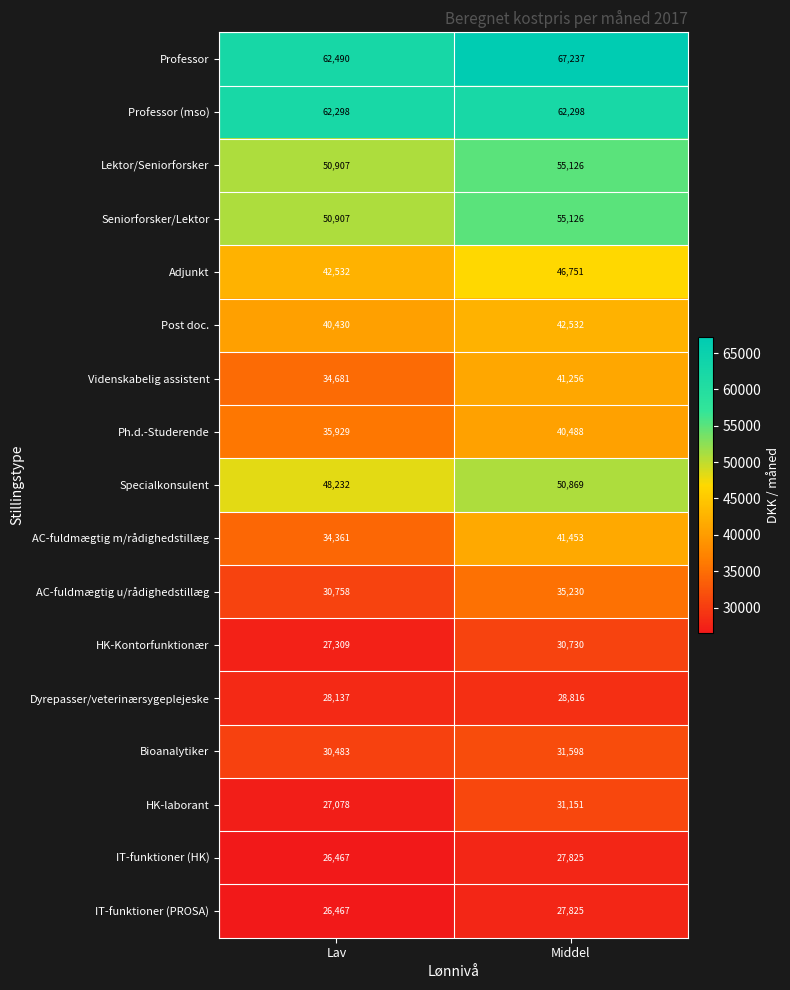

At which category is the sum across all series the highest?

Middel